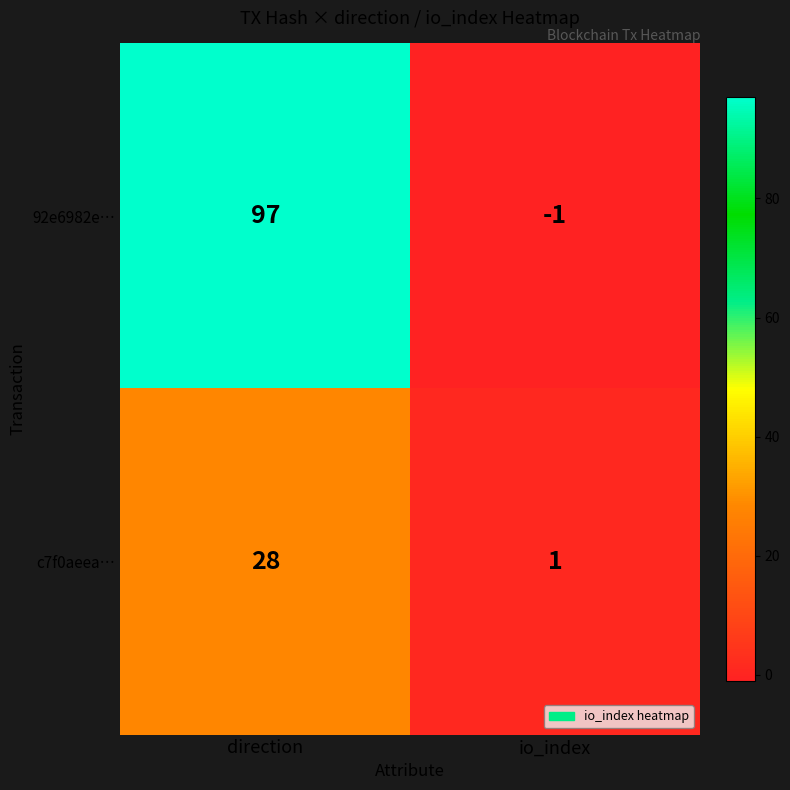

The 92e6982e… series shows 166 at direction. True or false?

False